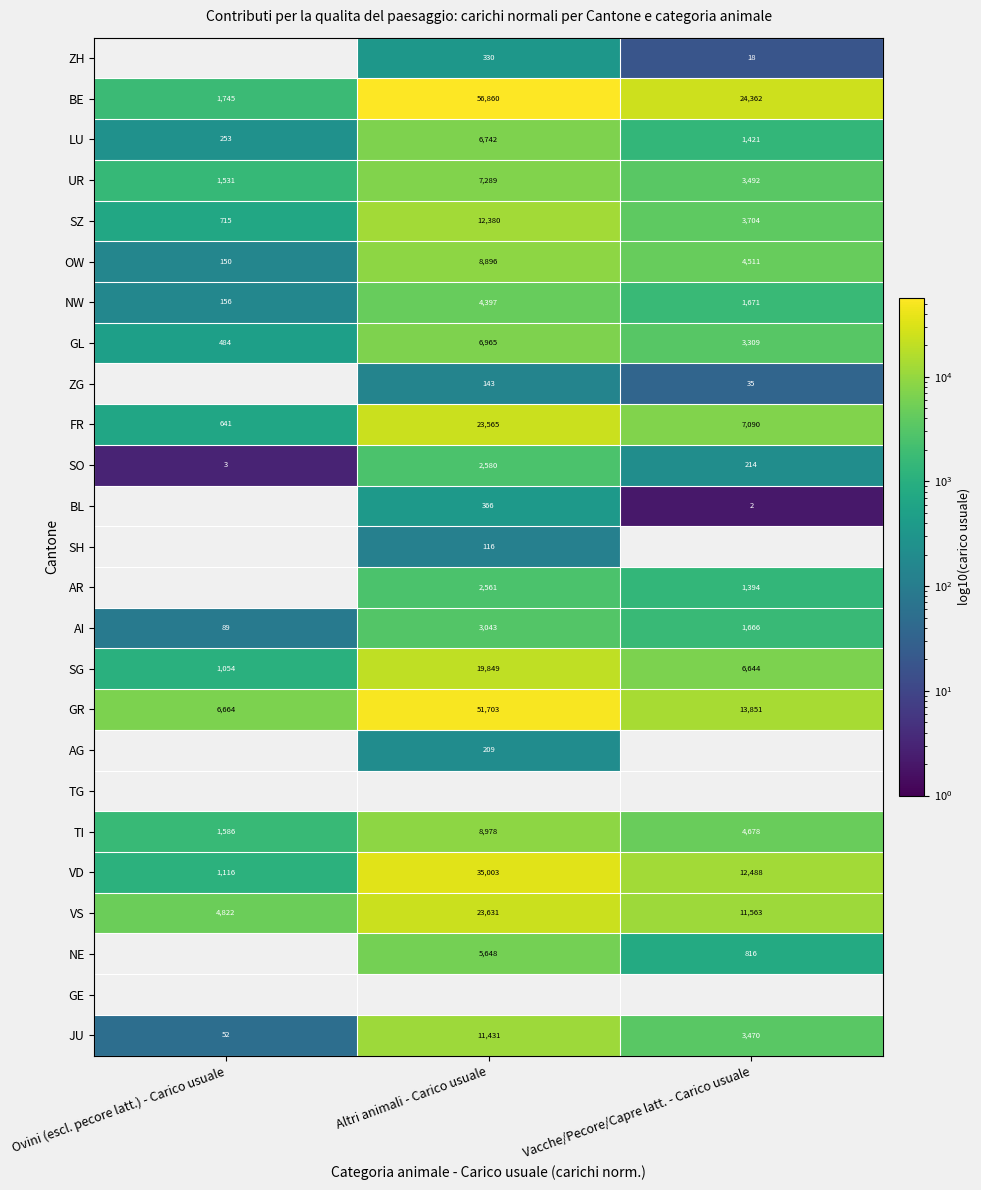

Where does the OW series first go above 4511?

Altri animali - Carico usuale